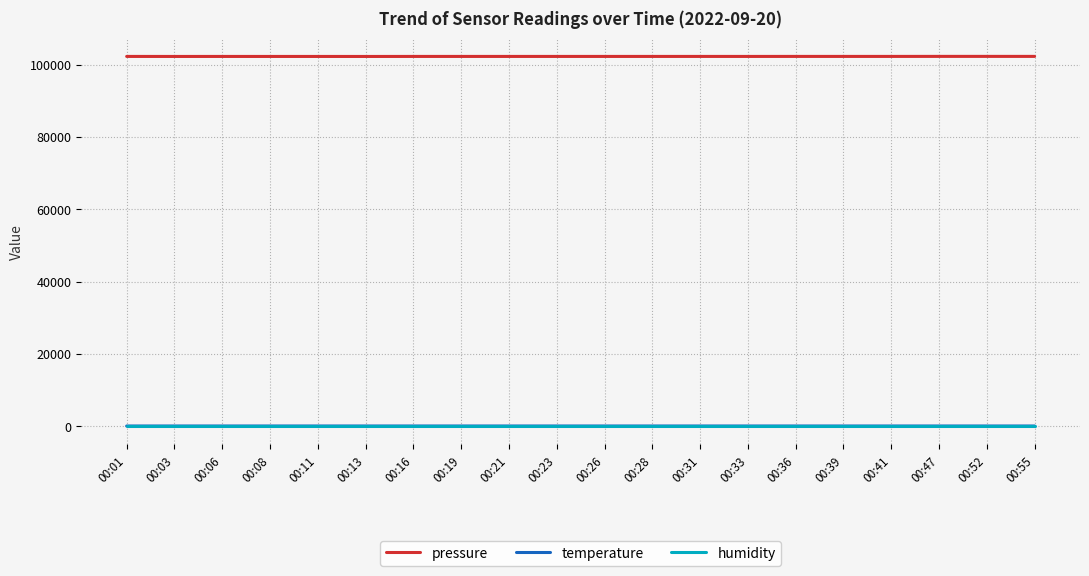

Is this an area chart (filled region under the line)?

No